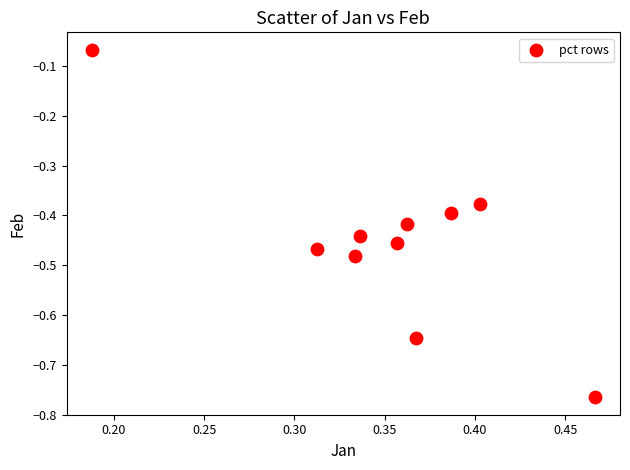

What is the range of Y values (max minus min)?

0.7